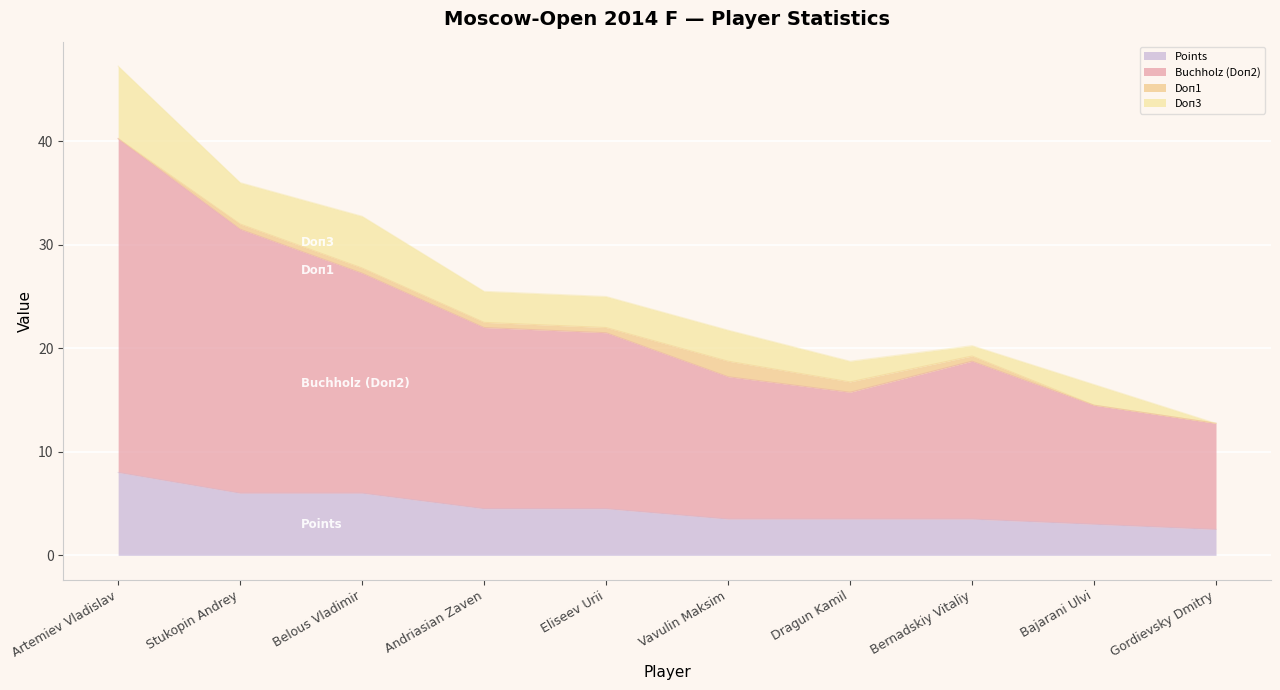

At which category is the sum across all series the highest?

Artemiev Vladislav